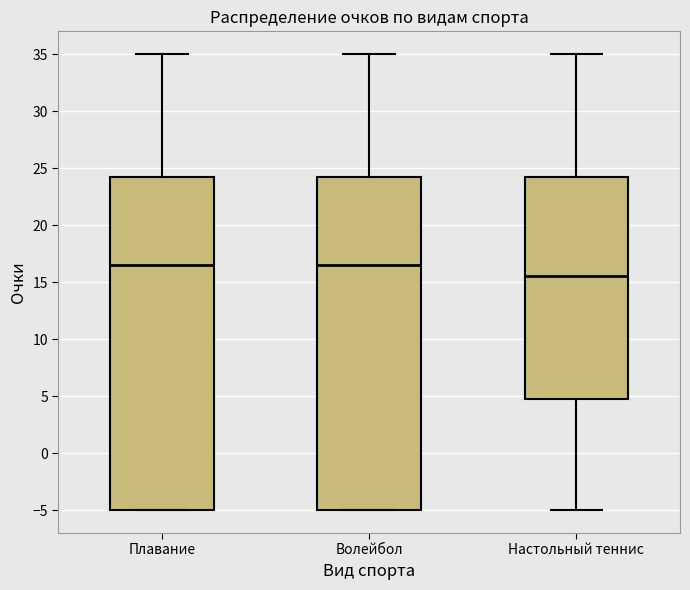

Where does the lower whisker of the box for Настольный теннис end on the y-axis? The values are not printed on the chart, so give them approximately, as read against the axis.

-5.0